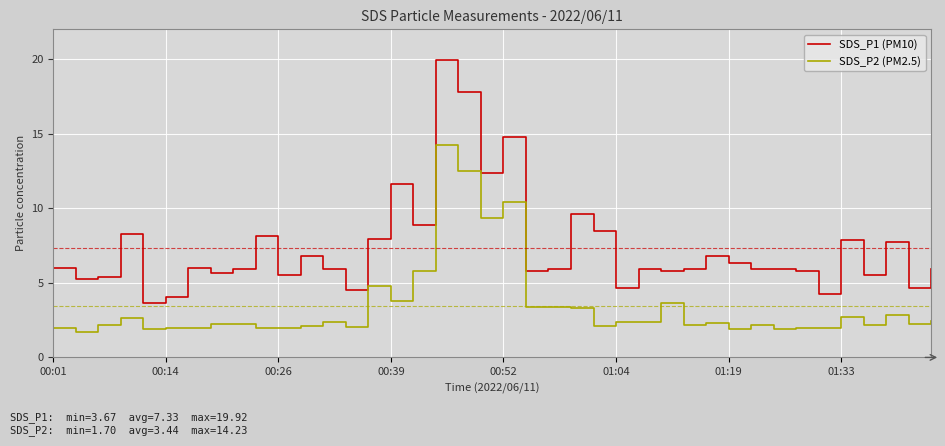

Which series has the widest spread of values?

SDS_P1 (PM10)